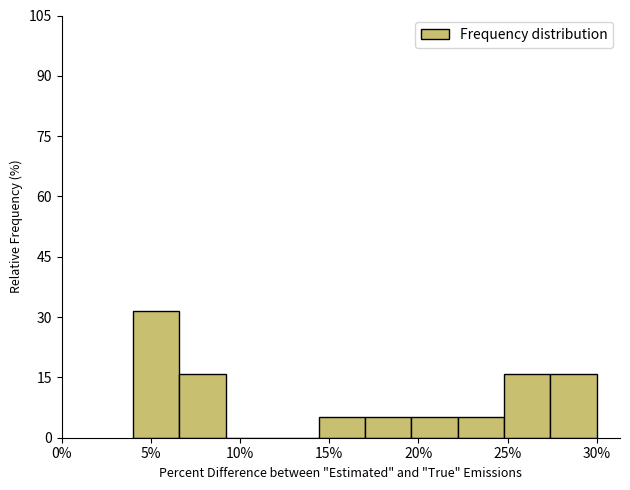

What is the height of the bar covering 24.8 to 27.4 on the x-axis? Neither the bar edges nor the heights are printed on the chart, so give them approximately, as read against the axes.

16